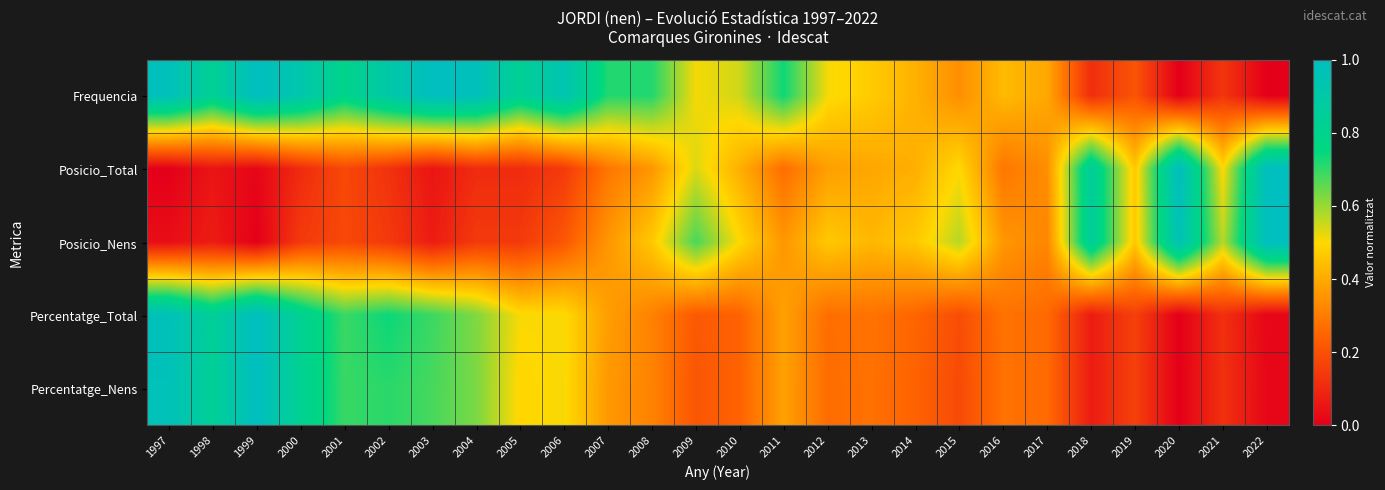

Reading left to right, what are all the values shown in this chart?

Frequencia: 1997=1.0	1998=0.8	1999=1.0	2000=0.9	2001=0.8	2002=0.9	2003=1.0	2004=1.0	2005=0.8	2006=0.9	2007=0.7	2008=0.7	2009=0.5	2010=0.5	2011=0.7	2012=0.5	2013=0.5	2014=0.4	2015=0.3	2016=0.4	2017=0.4	2018=0.1	2019=0.2	2020=0.0	2021=0.1	2022=0.0
Posicio_Total: 1997=0.0	1998=0.1	1999=0.0	2000=0.1	2001=0.2	2002=0.1	2003=0.1	2004=0.1	2005=0.1	2006=0.1	2007=0.3	2008=0.4	2009=0.5	2010=0.4	2011=0.3	2012=0.4	2013=0.4	2014=0.4	2015=0.5	2016=0.3	2017=0.3	2018=0.9	2019=0.5	2020=1.0	2021=0.5	2022=1.0
Posicio_Nens: 1997=0.0	1998=0.1	1999=0.0	2000=0.1	2001=0.2	2002=0.1	2003=0.1	2004=0.1	2005=0.1	2006=0.2	2007=0.4	2008=0.5	2009=0.7	2010=0.5	2011=0.4	2012=0.5	2013=0.4	2014=0.5	2015=0.6	2016=0.4	2017=0.3	2018=0.9	2019=0.5	2020=1.0	2021=0.6	2022=1.0
Percentatge_Total: 1997=1.0	1998=0.8	1999=1.0	2000=0.8	2001=0.7	2002=0.7	2003=0.7	2004=0.6	2005=0.5	2006=0.5	2007=0.4	2008=0.3	2009=0.2	2010=0.2	2011=0.4	2012=0.3	2013=0.3	2014=0.2	2015=0.2	2016=0.3	2017=0.3	2018=0.1	2019=0.2	2020=0.0	2021=0.1	2022=0.0
Percentatge_Nens: 1997=1.0	1998=0.8	1999=1.0	2000=0.8	2001=0.7	2002=0.7	2003=0.7	2004=0.6	2005=0.5	2006=0.5	2007=0.4	2008=0.3	2009=0.2	2010=0.2	2011=0.4	2012=0.3	2013=0.3	2014=0.2	2015=0.2	2016=0.3	2017=0.3	2018=0.1	2019=0.2	2020=0.0	2021=0.1	2022=0.0